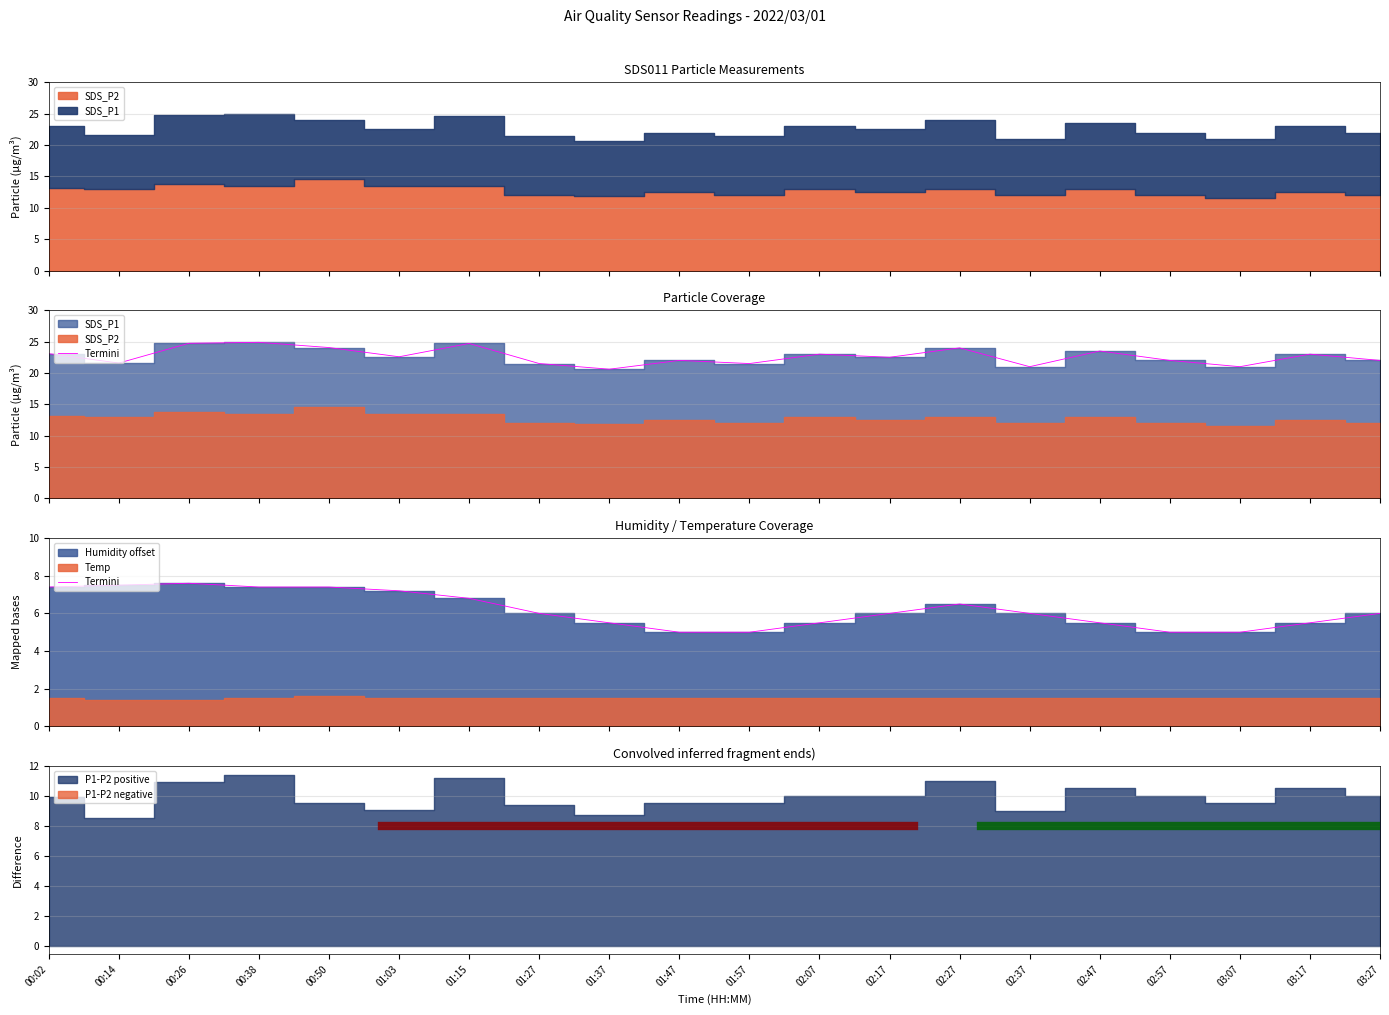

Where is the first local maximum?

00:26